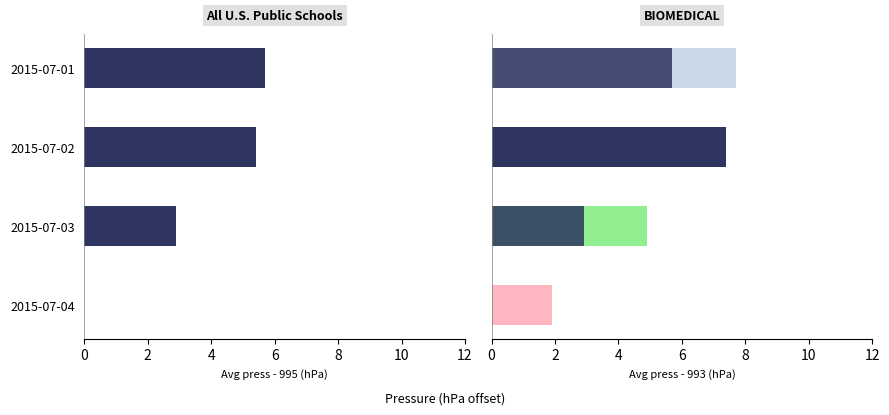

What is the difference between the values at 2015-07-03 and 2015-07-04?

3.0